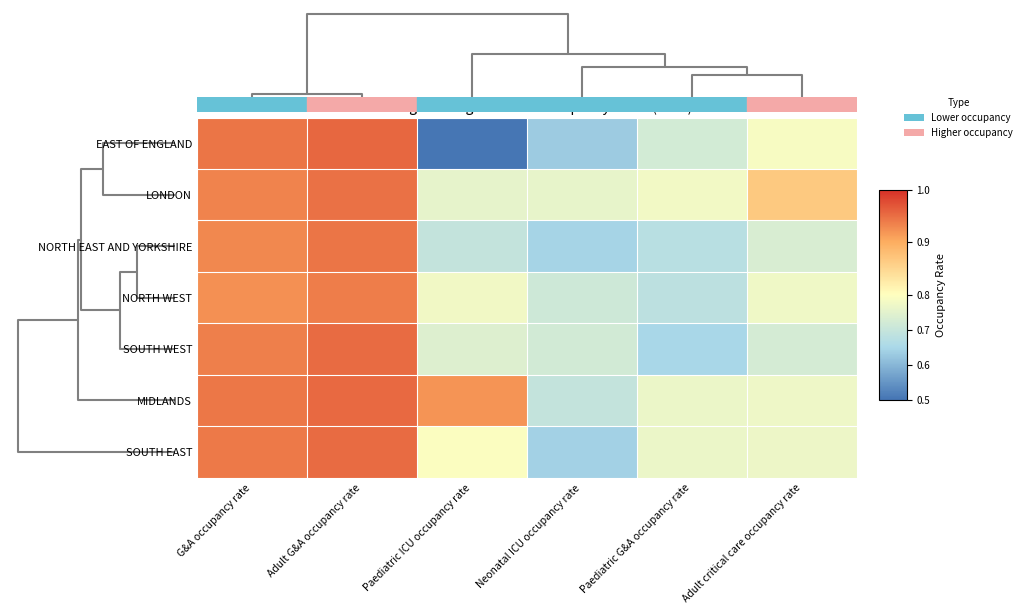

At which category is the sum across all series the highest?

Adult G&A occupancy rate